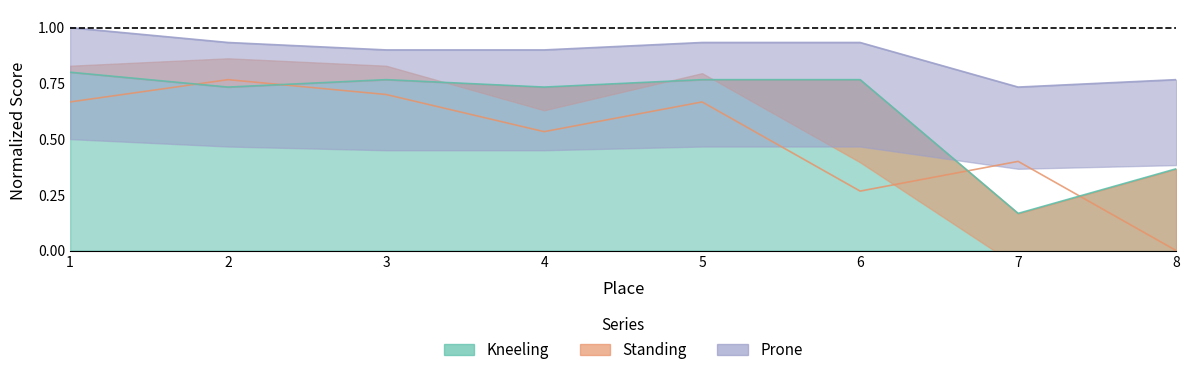

The Standing series shows 0.7 at 1. True or false?

True